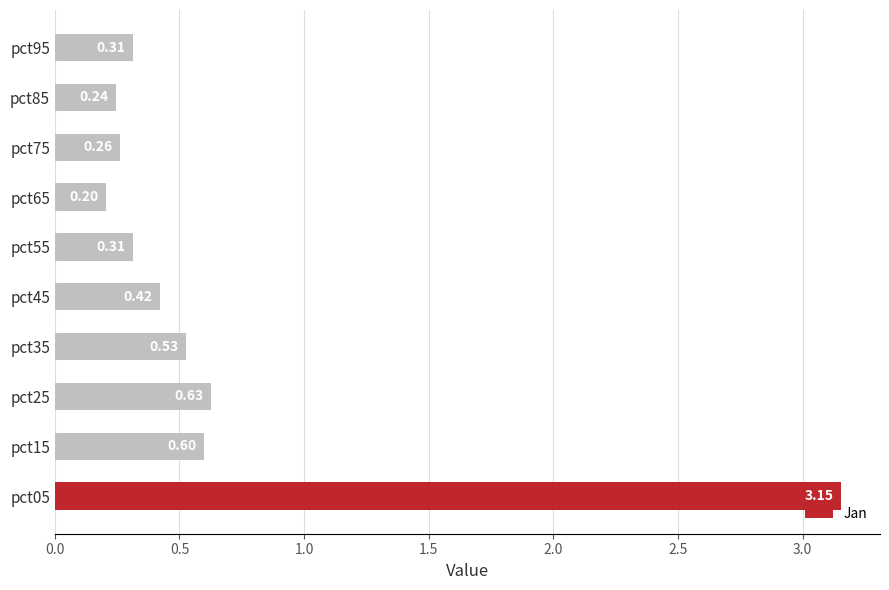

Between pct15 and pct85, which is larger?

pct15